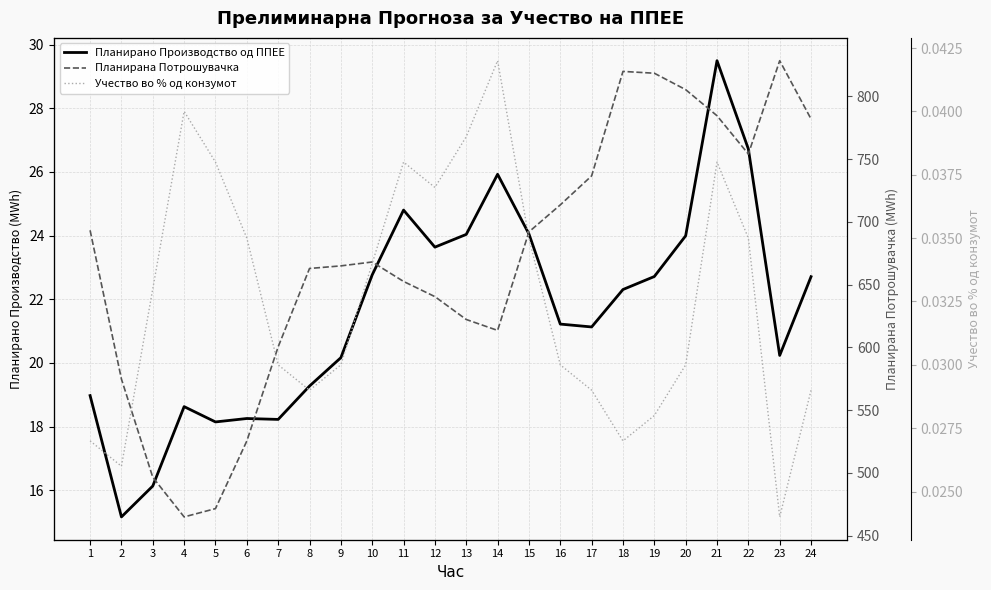

How many interior local valleys does the Учество во % од конзумот series have?

5